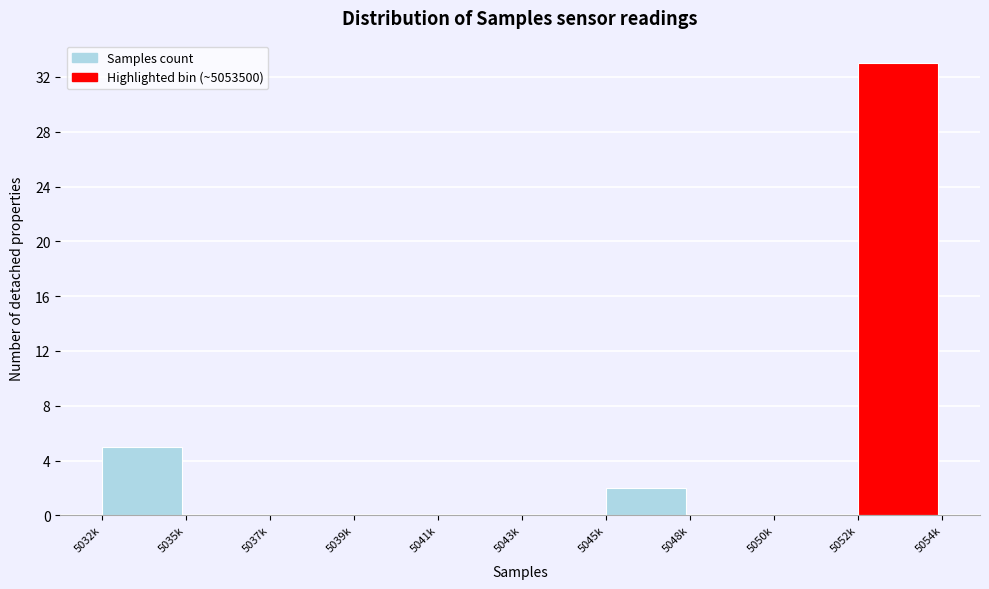

Reading left to right, extract all data points from this chart.

5032k=5	5035k=0	5037k=0	5039k=0	5041k=0	5043k=0	5045k=2	5048k=0	5050k=0	5052k=33